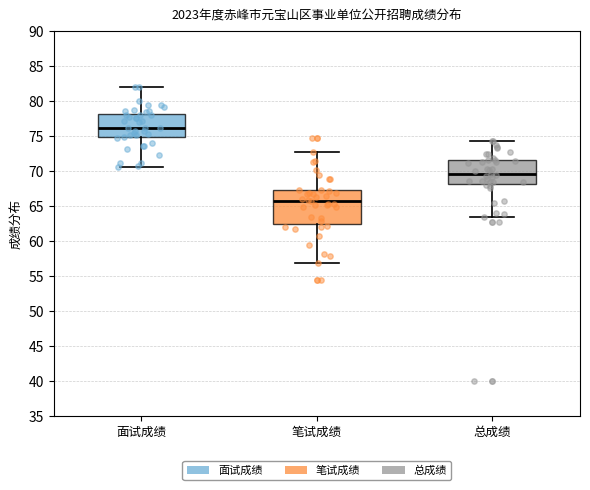

Which box is the tallest, from its lower edge to its upper edge?

笔试成绩